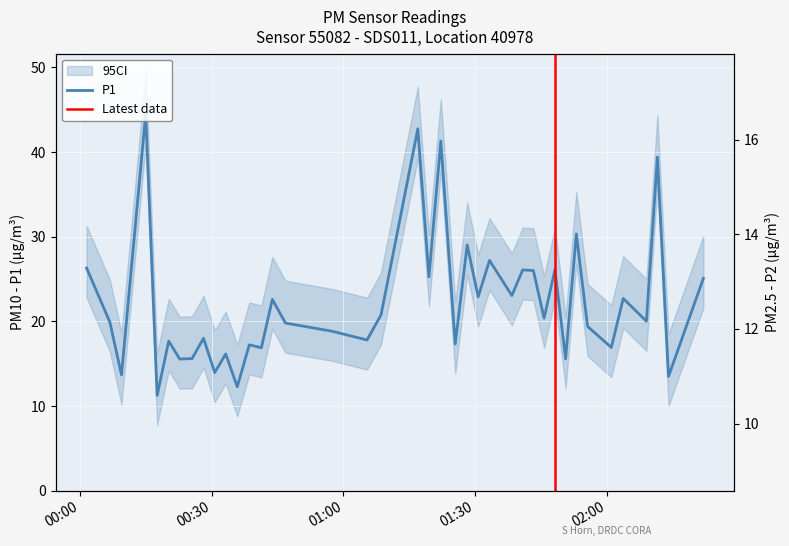

True or false: P1 has more than 2 points higher than both neighbors.

True